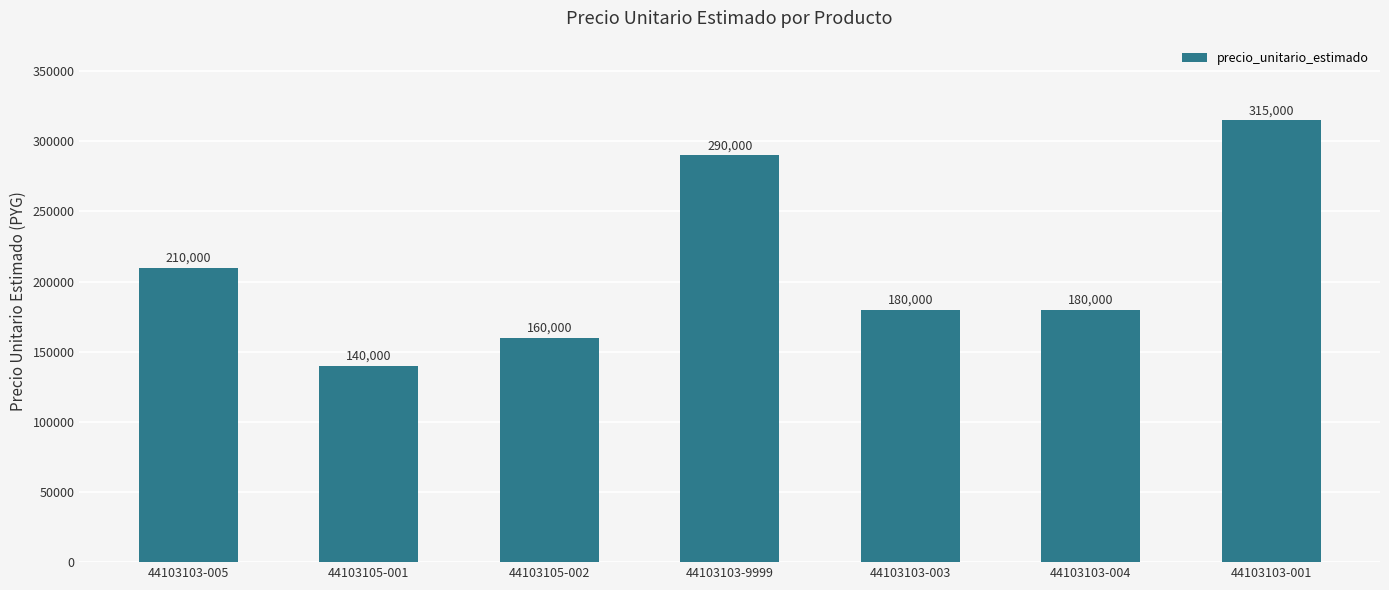

How many bars are there in total?

7